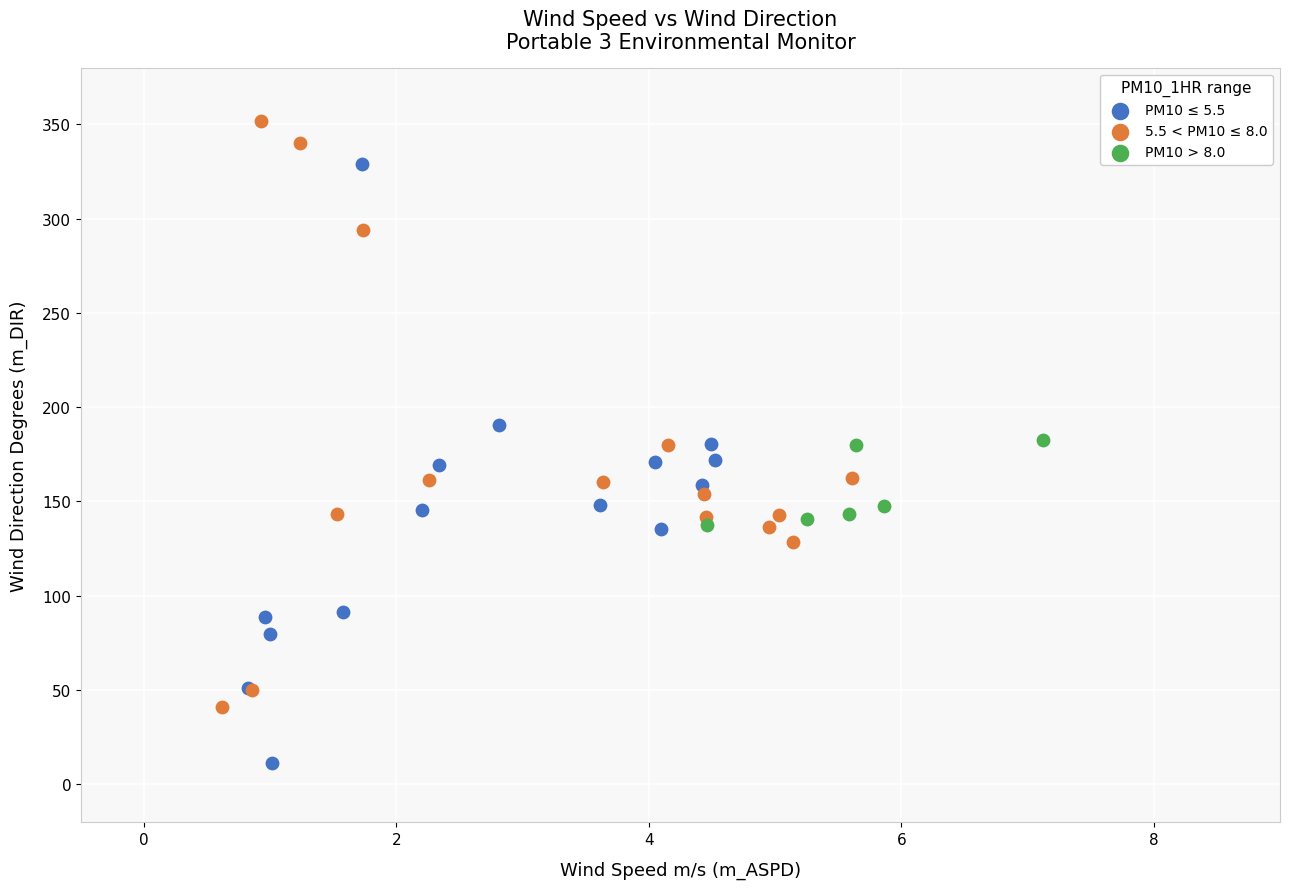

What are all the series names shown in the legend?

PM10 ≤ 5.5, 5.5 < PM10 ≤ 8.0, PM10 > 8.0